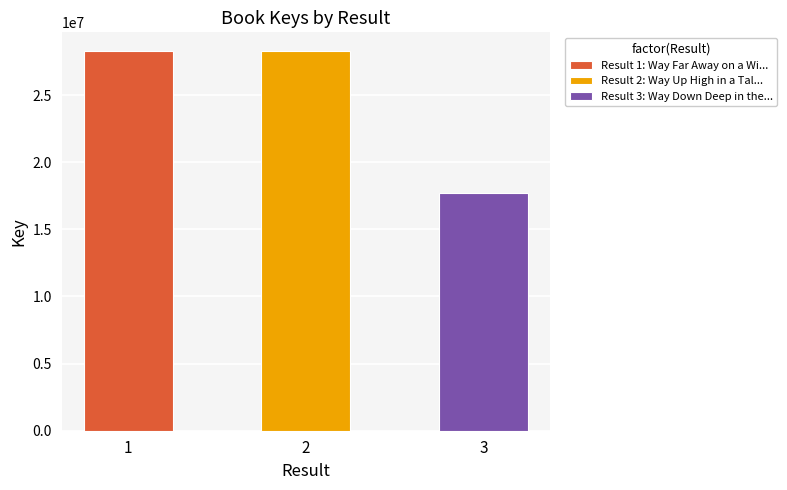

Reading left to right, extract all data points from this chart.

28257322	28257161	17688396